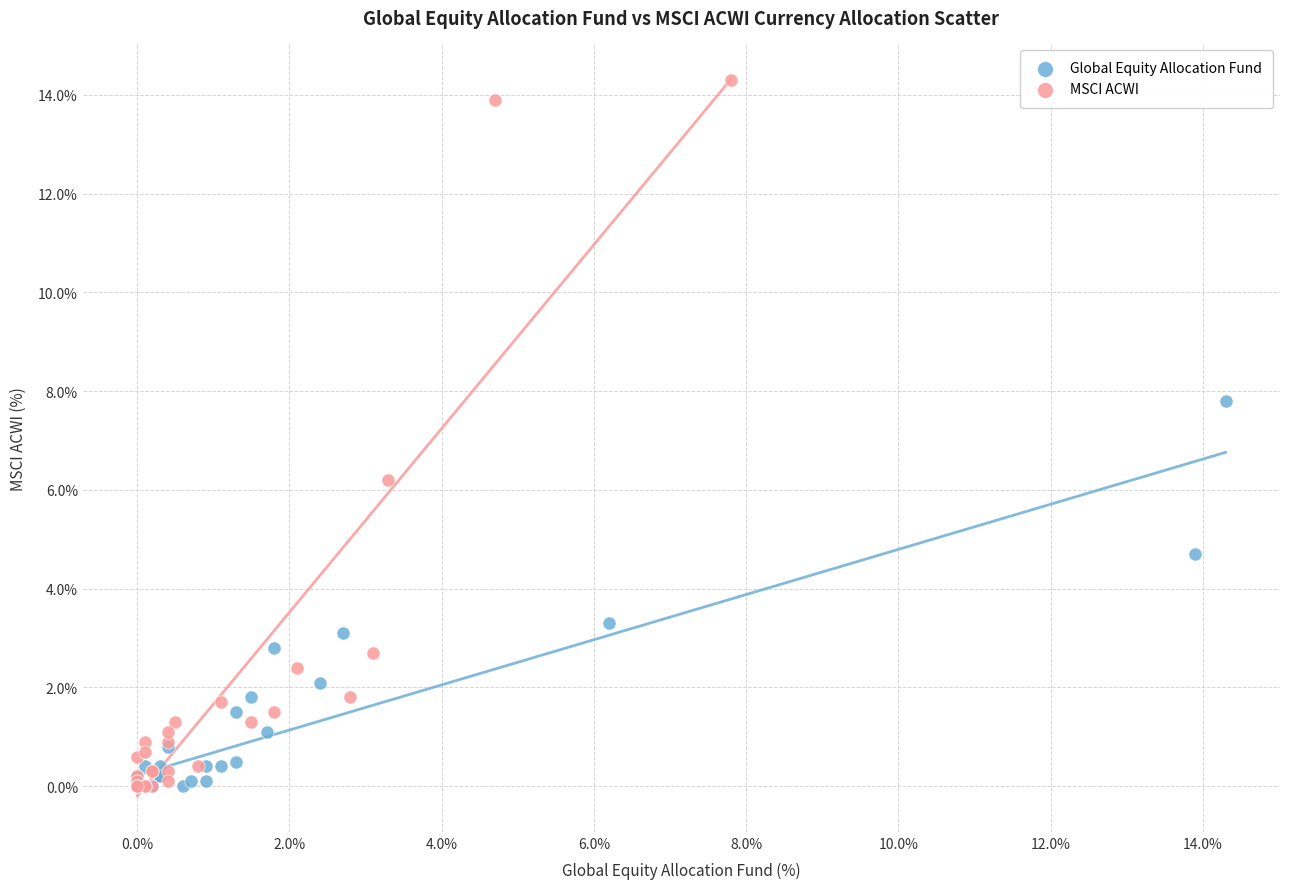

Which series reaches the maximum Y coordinate?

MSCI ACWI